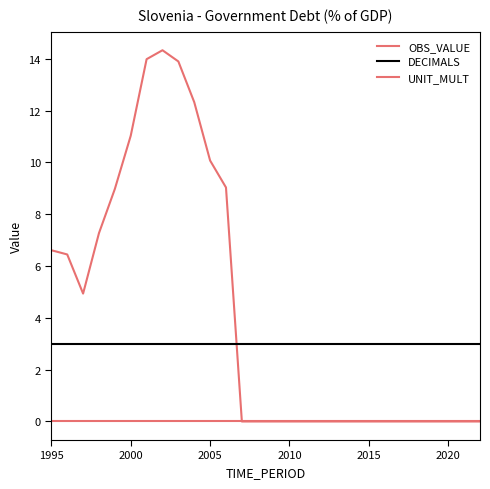

Is this an area chart (filled region under the line)?

No